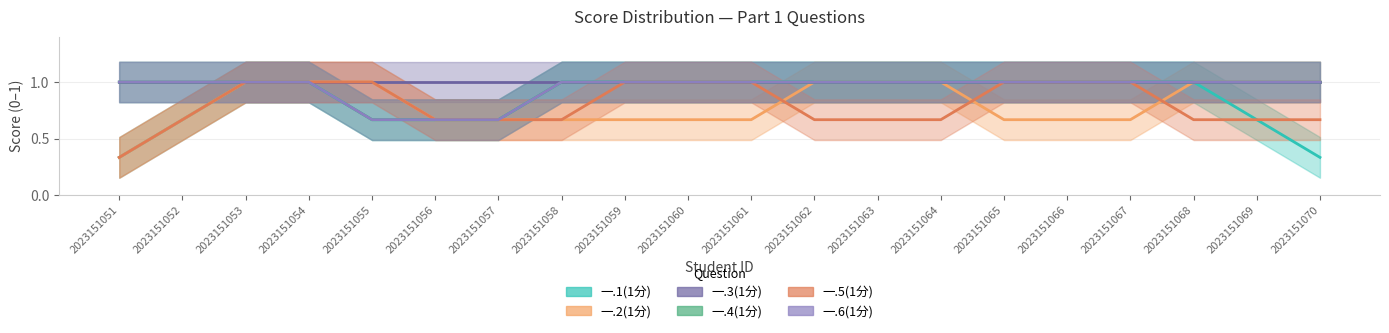

Which has a higher value, 2023151052 or 2023151067?

2023151052